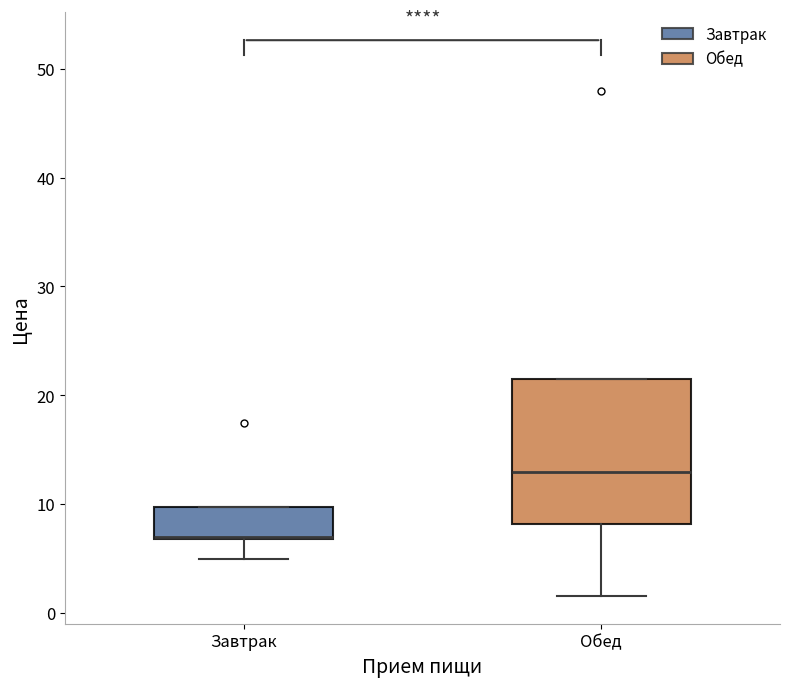

Reading left to right, read every box against the y-axis: the position of its median line, the range the box covers, and the ends of its whiskers. The values are not printed on the chart, so give them approximately, as read against the axis.

Завтрак: median 7 (drawn on the box's lower edge), box 7 to 10, whiskers 5 to 10
Обед: median 13, box 8 to 22, whiskers 2 to 22